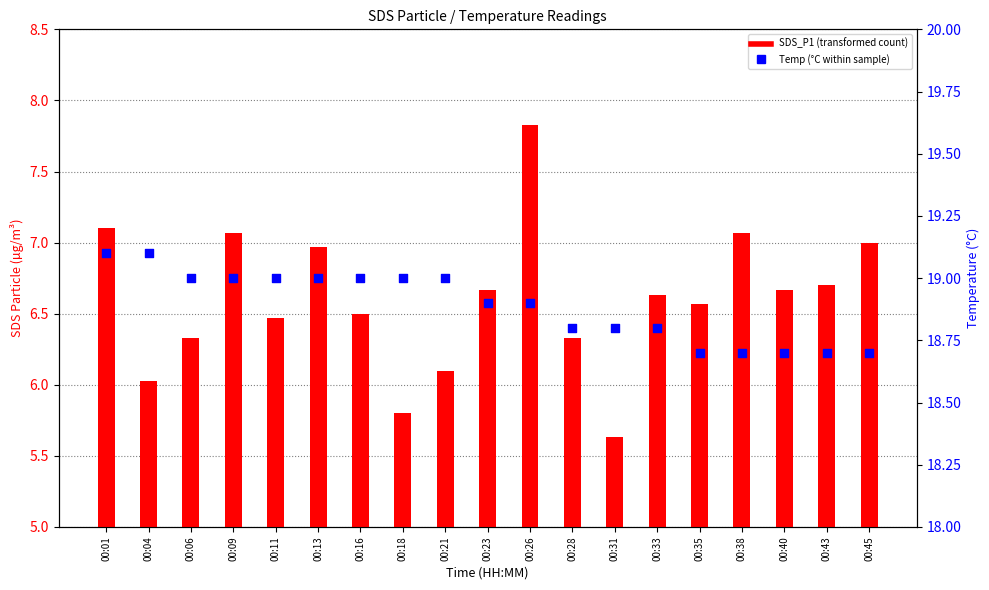

What is the total value across all series at 00:43?

25.4